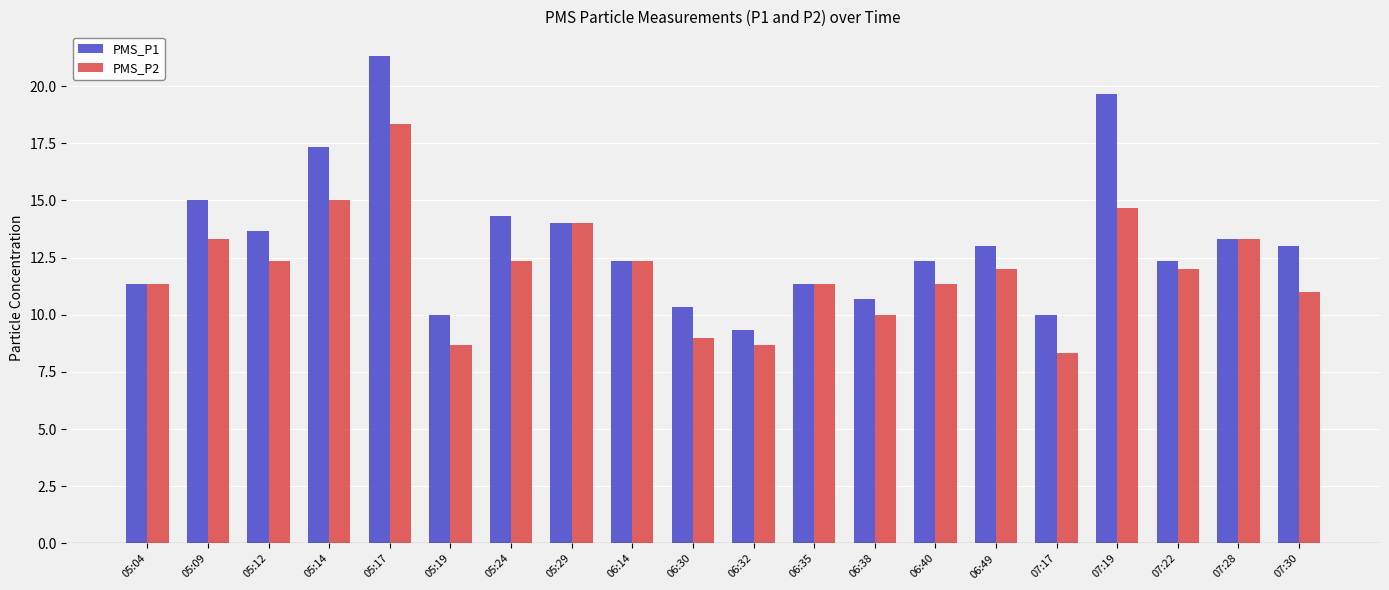

What is the difference between the PMS_P1 values at 07:28 and 07:22?

1.0